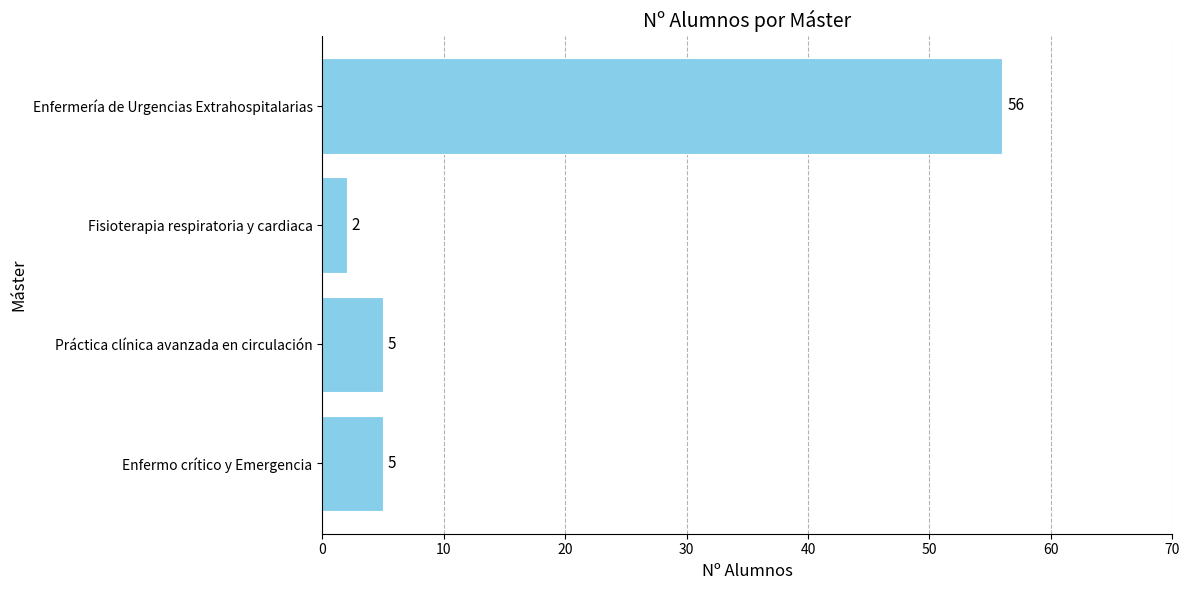

Reading bottom to top, what are all the values shown in this chart?

5	5	2	56